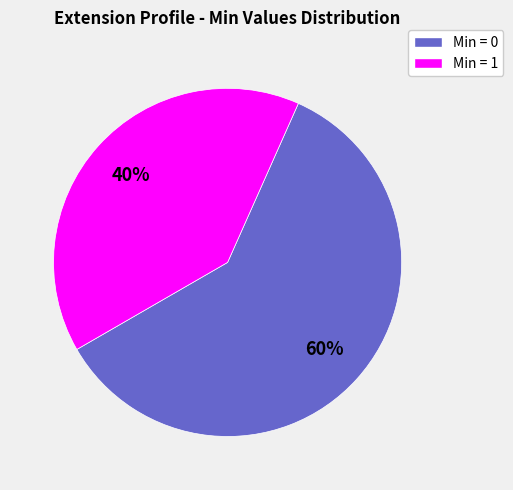

Which slice is the largest?

Min = 0